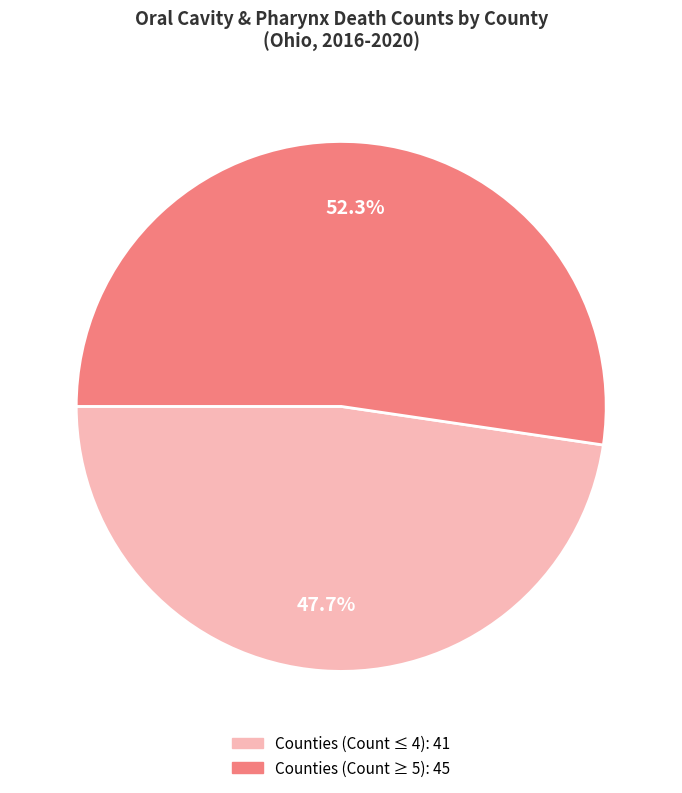

How many segments does this pie chart have?

2